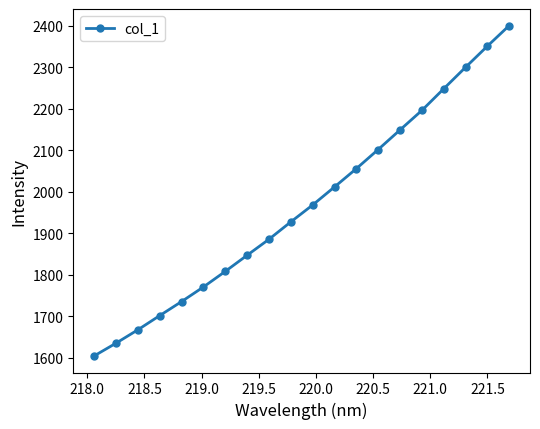

What is the difference between the maximum and minimum values?

796.4